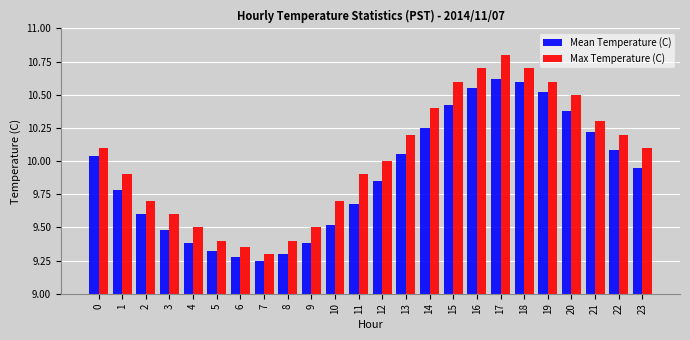

Which category has the highest value across all series?

17